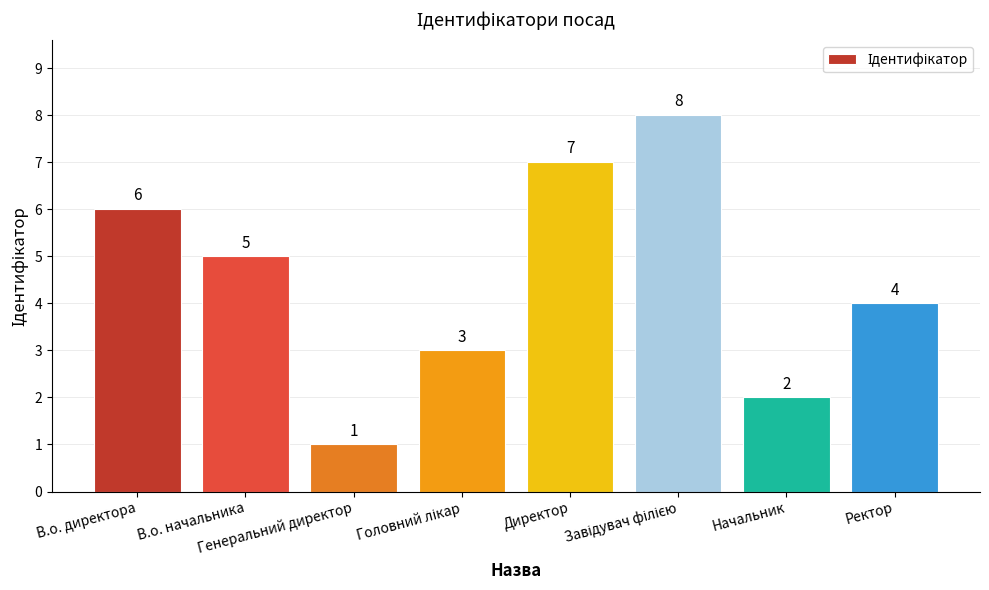

What is the value of the 6th bar from the left?

8